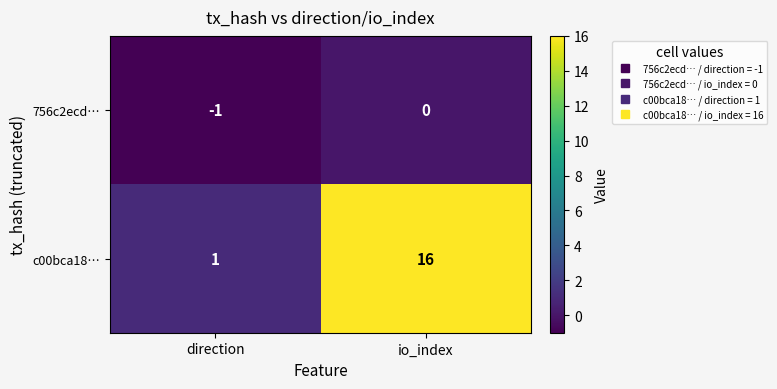

Reading left to right, what are all the values shown in this chart?

756c2ecd…: -1	0
c00bca18…: 1	16